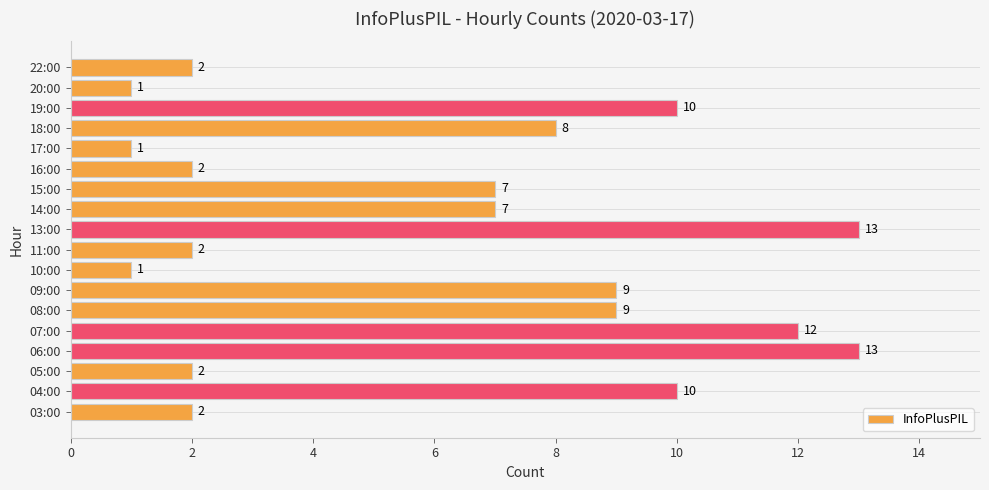

How many bars are there in total?

18